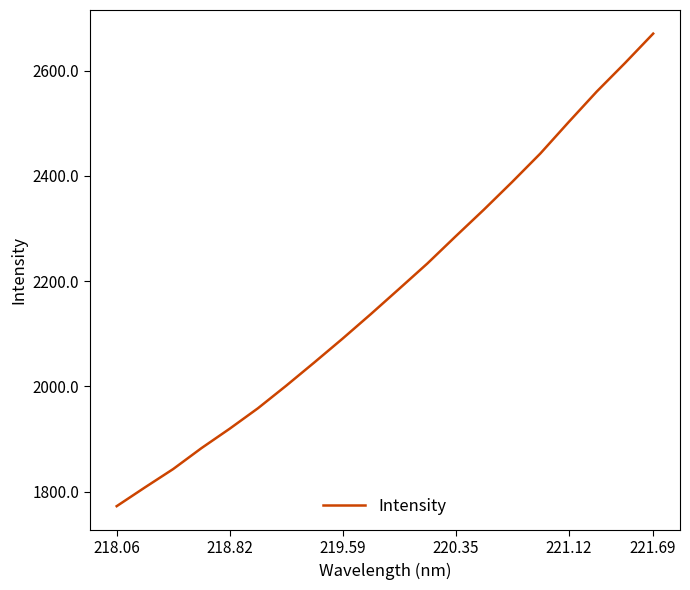

What is the smallest value displayed?

1772.2